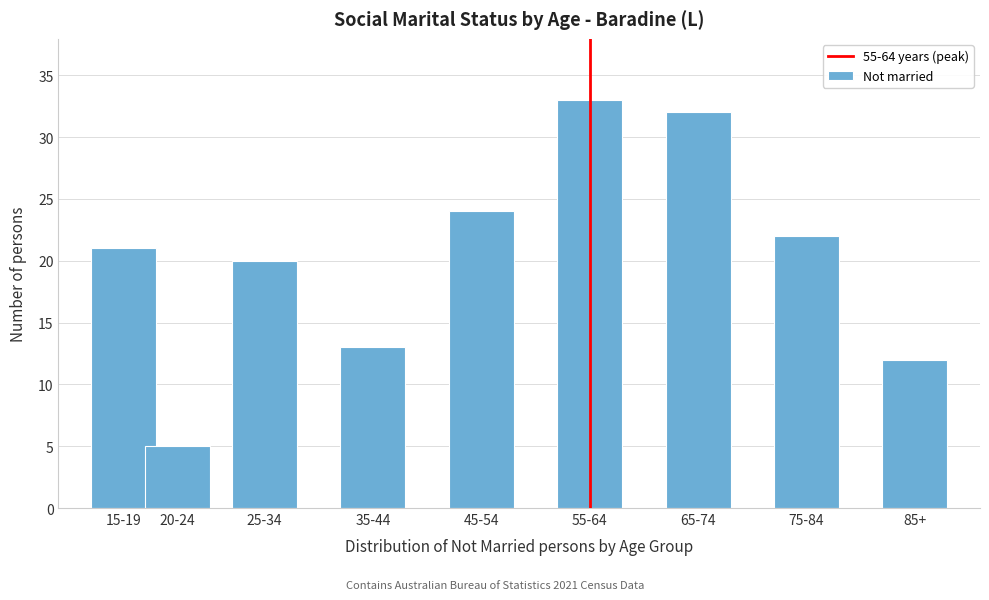

Reading left to right, what are all the values shown in this chart?

21	5	20	13	24	33	32	22	12